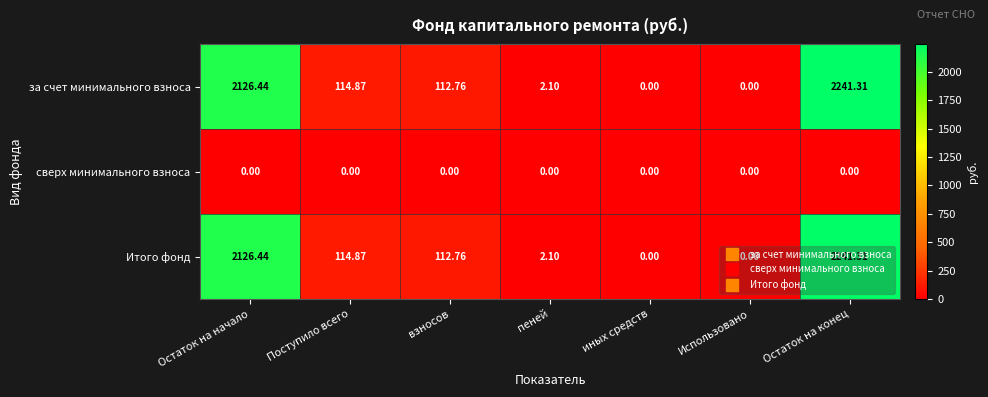

Which category has the highest value in the за счет минимального взноса series?

Остаток на конец